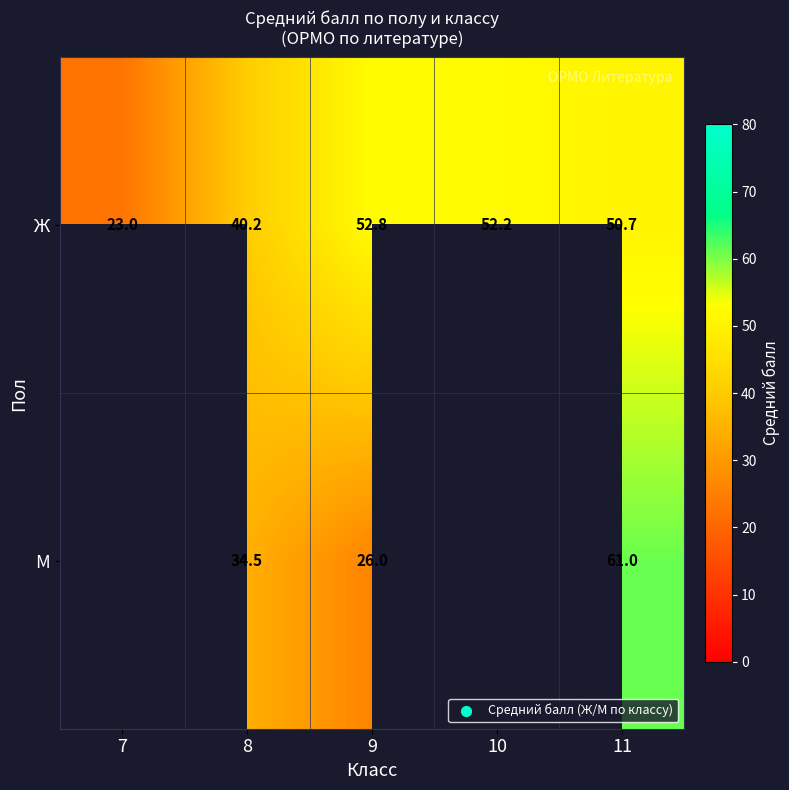

The Ж series shows 31.6 at 9. True or false?

False